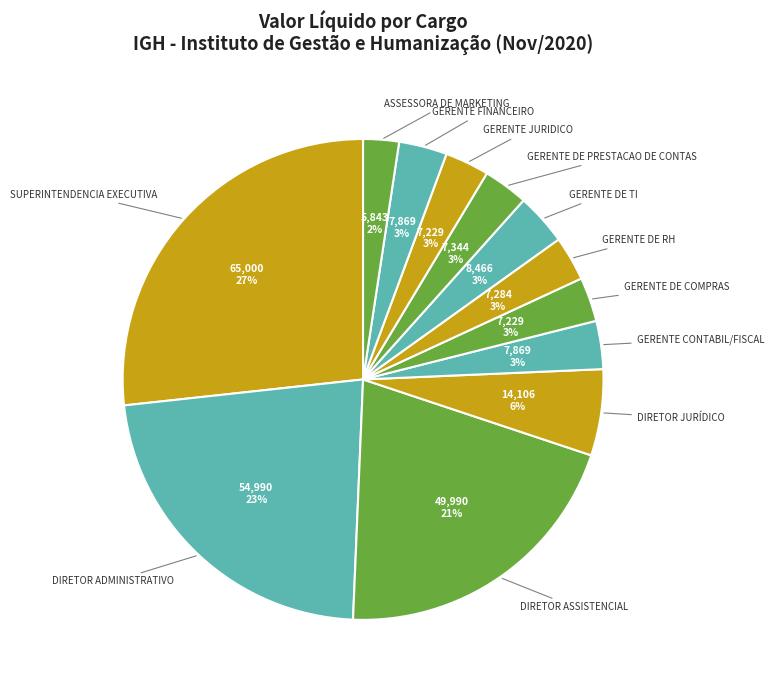

Do DIRETOR JURÍDICO and SUPERINTENDENCIA EXECUTIVA together represent more than half of the pie?

No